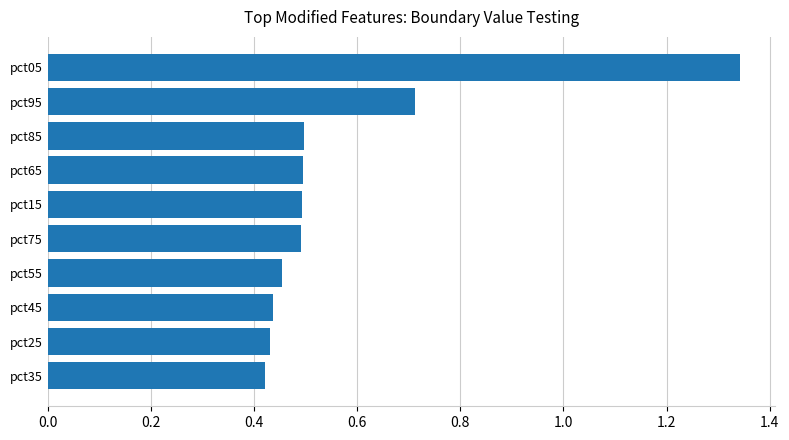

At which category does the chart reach its peak across all series?

pct05